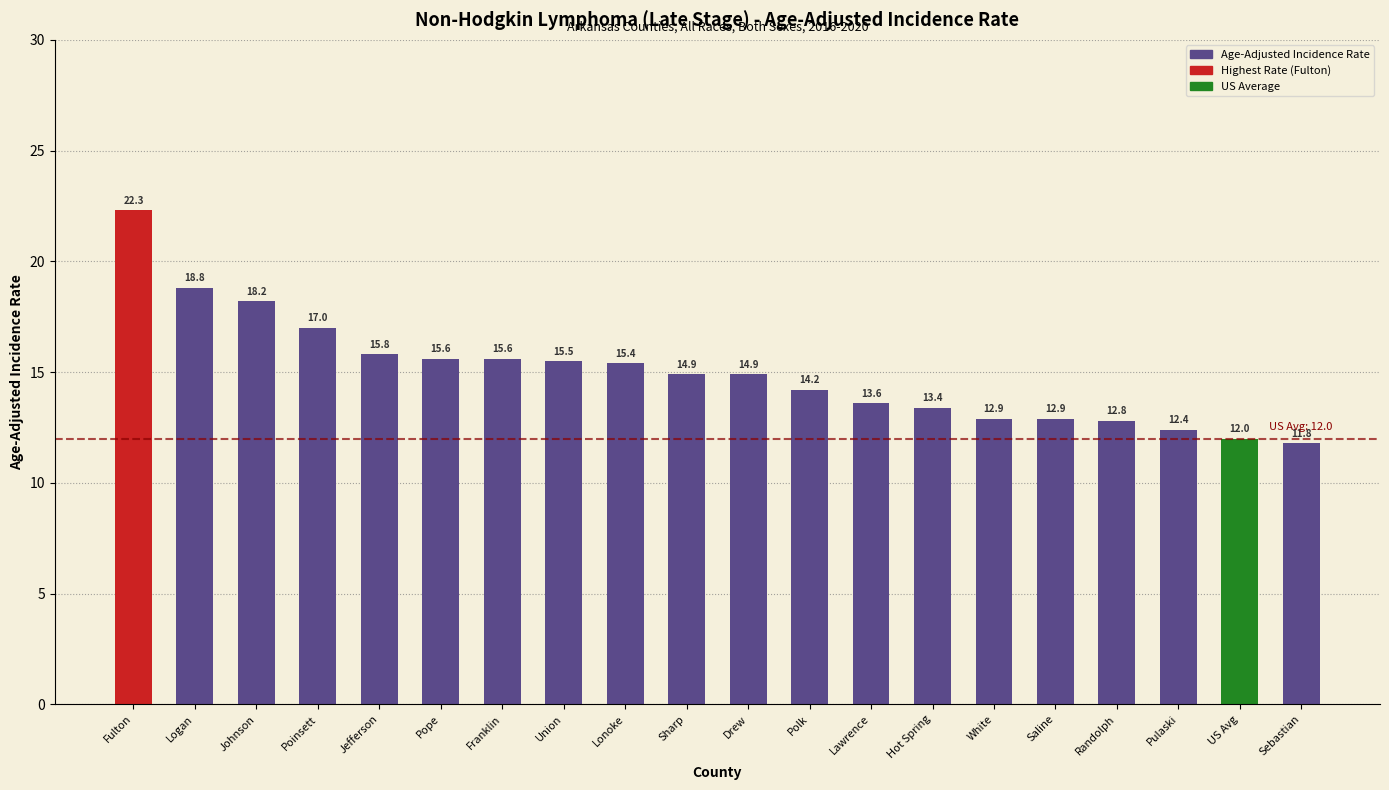

What is the average value?

15.0